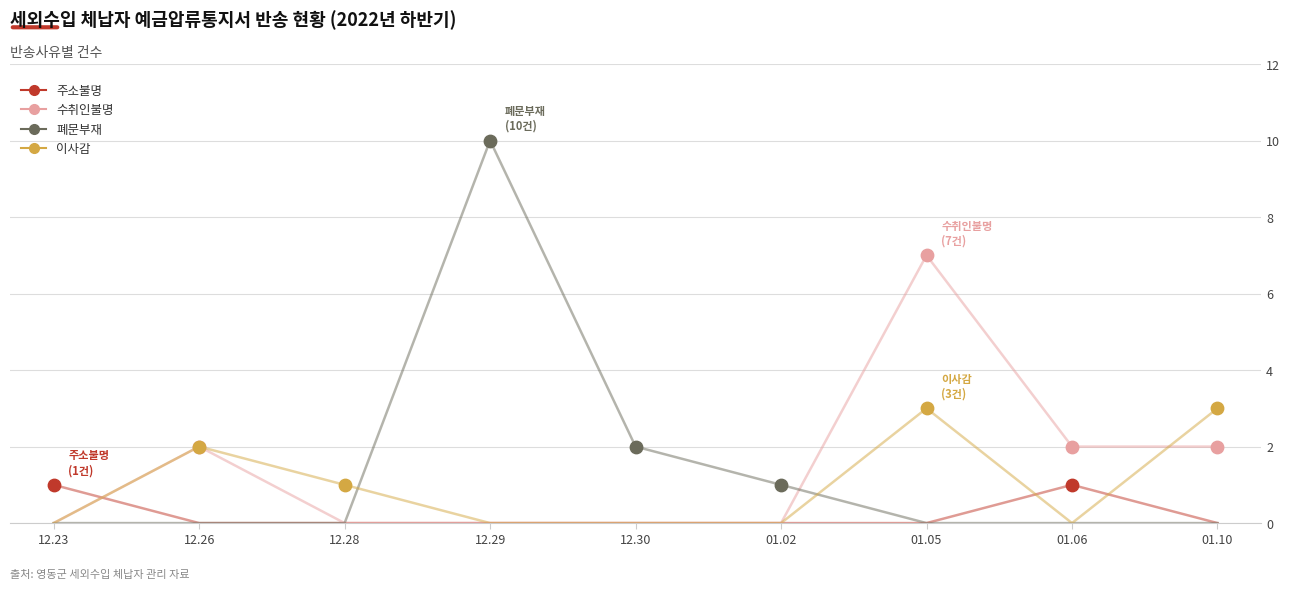

Which series has the largest range (max minus min)?

폐문부재